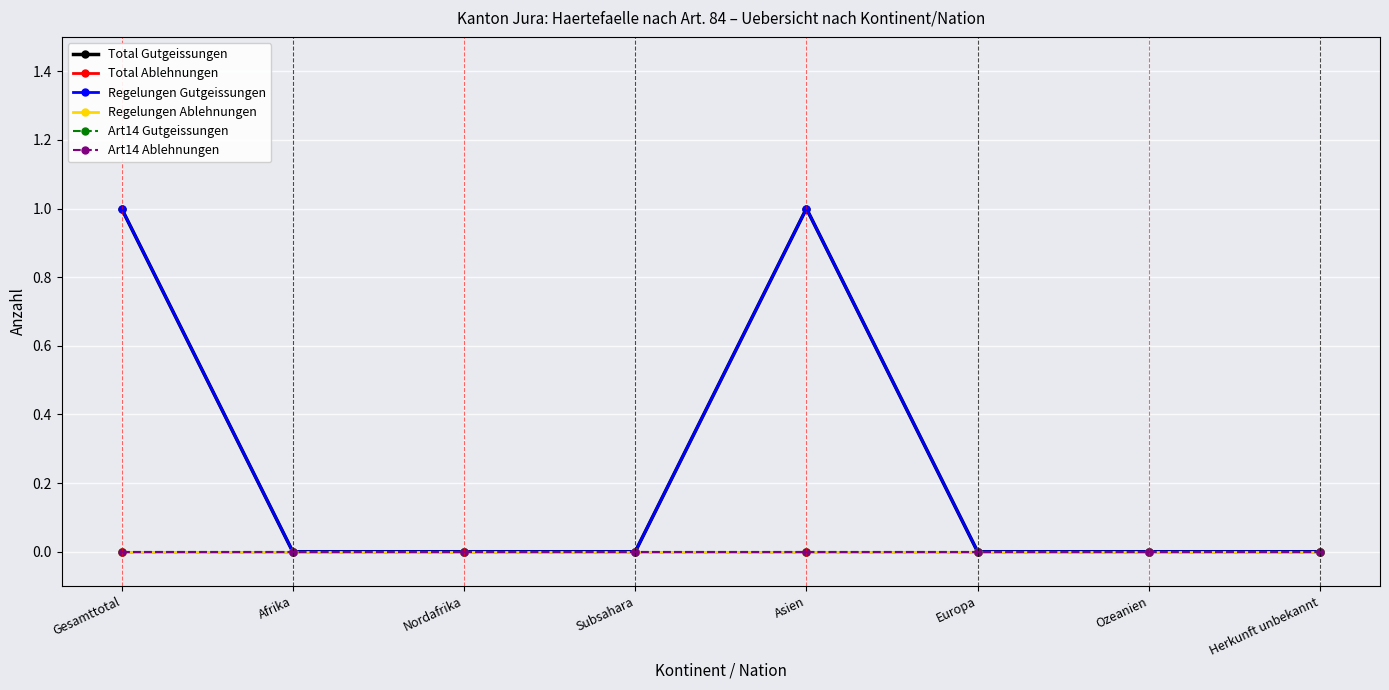

Rank the series at Nordafrika from lowest to highest value.

Total Gutgeissungen, Total Ablehnungen, Regelungen Gutgeissungen, Regelungen Ablehnungen, Art14 Gutgeissungen, Art14 Ablehnungen